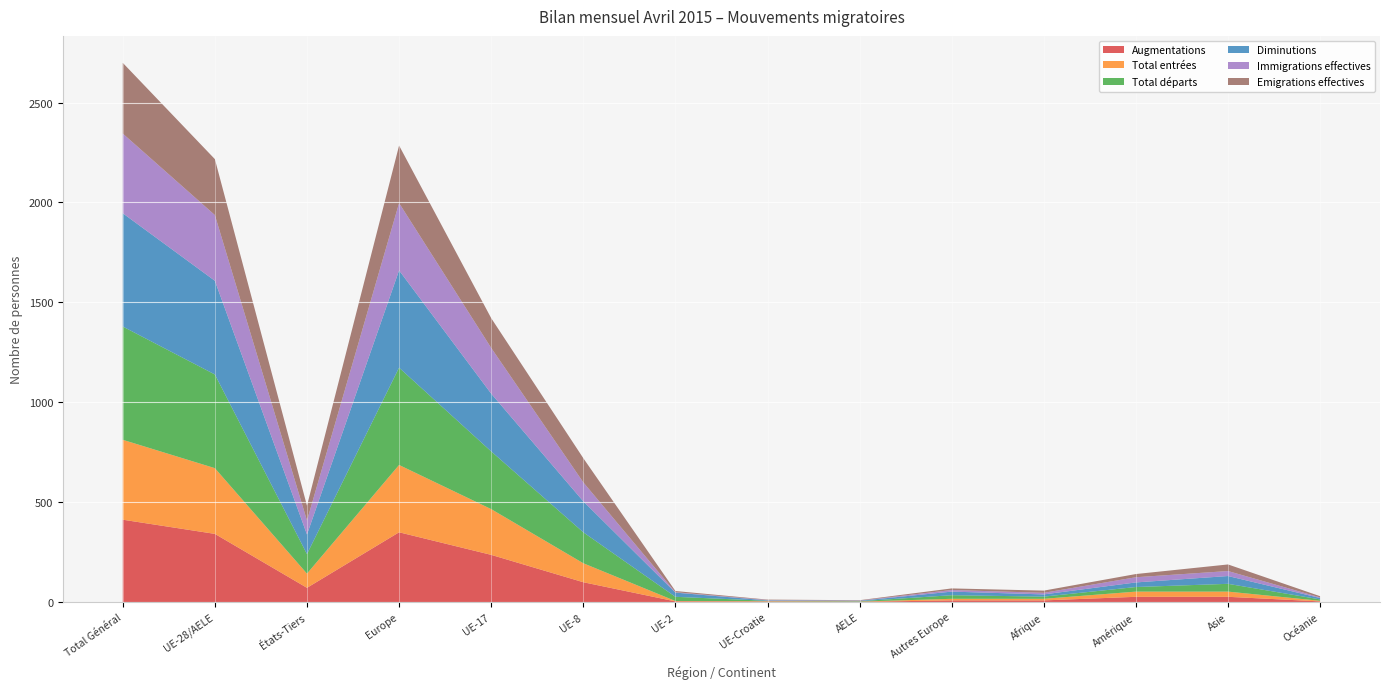

Reading right to left, transcribe all the data shown in this chart.

Augmentations: Océanie=3	Asie=26	Amérique=26	Afrique=8	Autres Europe=8	AELE=1	UE-Croatie=2	UE-2=3	UE-8=99	UE-17=236	Europe=349	États-Tiers=71	UE-28/AELE=341	Total Général=412
Total entrées: Océanie=3	Asie=26	Amérique=26	Afrique=8	Autres Europe=8	AELE=1	UE-Croatie=2	UE-2=2	UE-8=95	UE-17=229	Europe=337	États-Tiers=71	UE-28/AELE=329	Total Général=400
Total départs: Océanie=7	Asie=39	Amérique=23	Afrique=11	Autres Europe=18	AELE=2	UE-Croatie=2	UE-2=21	UE-8=155	UE-17=289	Europe=487	États-Tiers=98	UE-28/AELE=469	Total Général=567
Diminutions: Océanie=7	Asie=39	Amérique=23	Afrique=11	Autres Europe=18	AELE=2	UE-Croatie=2	UE-2=21	UE-8=155	UE-17=289	Europe=487	États-Tiers=98	UE-28/AELE=469	Total Général=567
Immigrations effectives: Océanie=3	Asie=25	Amérique=26	Afrique=8	Autres Europe=8	AELE=1	UE-Croatie=2	UE-2=2	UE-8=95	UE-17=229	Europe=337	États-Tiers=70	UE-28/AELE=329	Total Général=399
Emigrations effectives: Océanie=6	Asie=33	Amérique=16	Afrique=11	Autres Europe=8	AELE=2	UE-Croatie=2	UE-2=6	UE-8=121	UE-17=149	Europe=288	États-Tiers=74	UE-28/AELE=280	Total Général=354